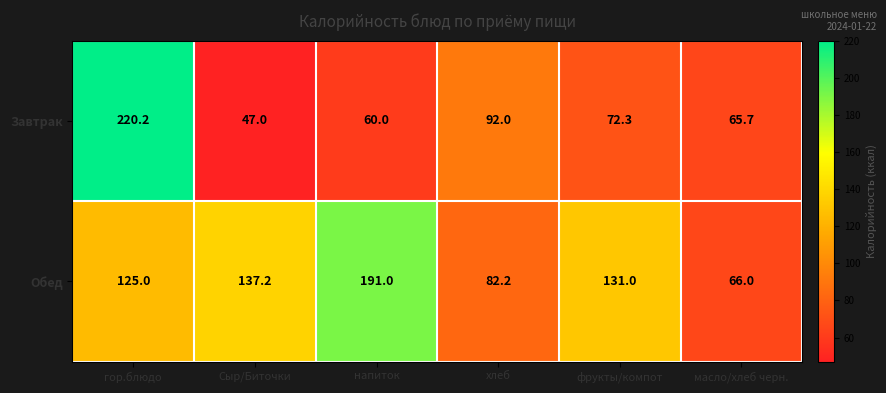

Where does the Завтрак series first go above 72?

гор.блюдо